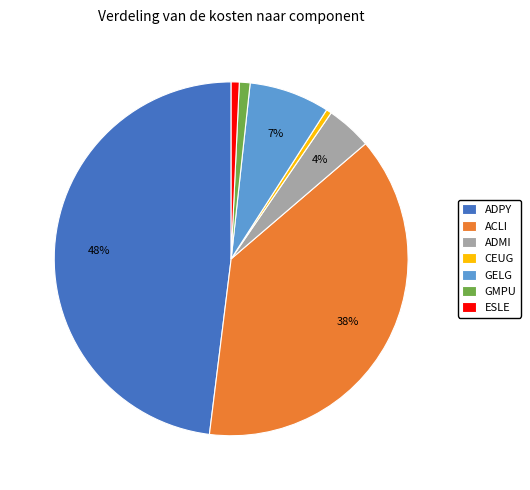

Do ADPY and GMPU together represent more than half of the pie?

No